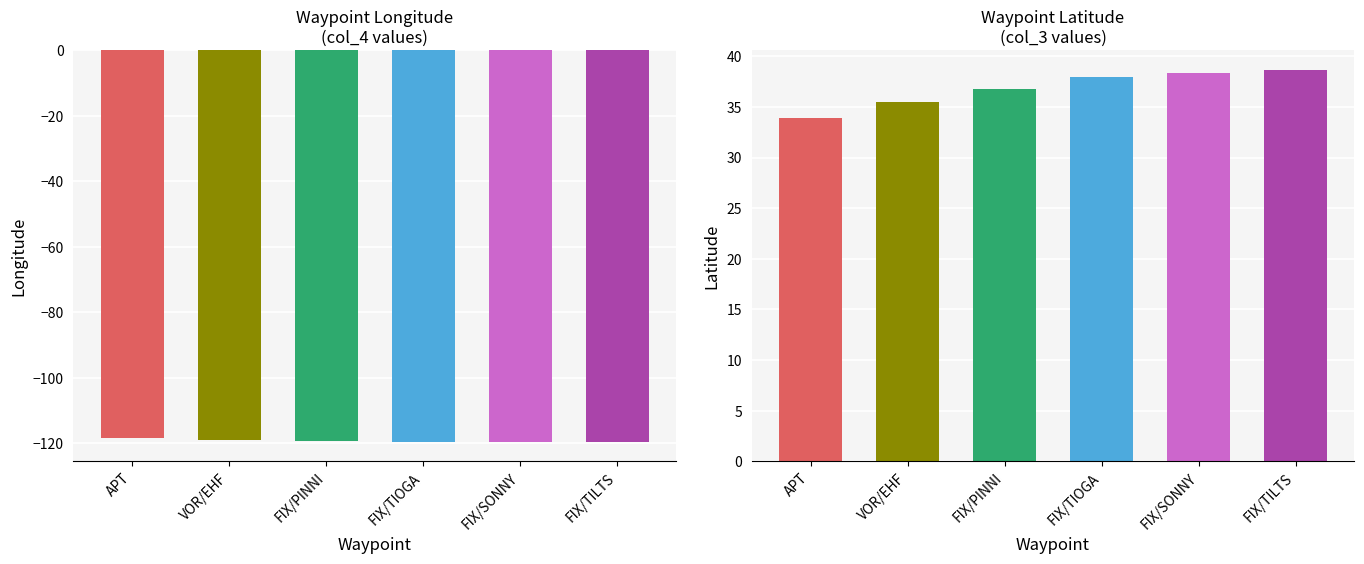

How many values are below -119?

5